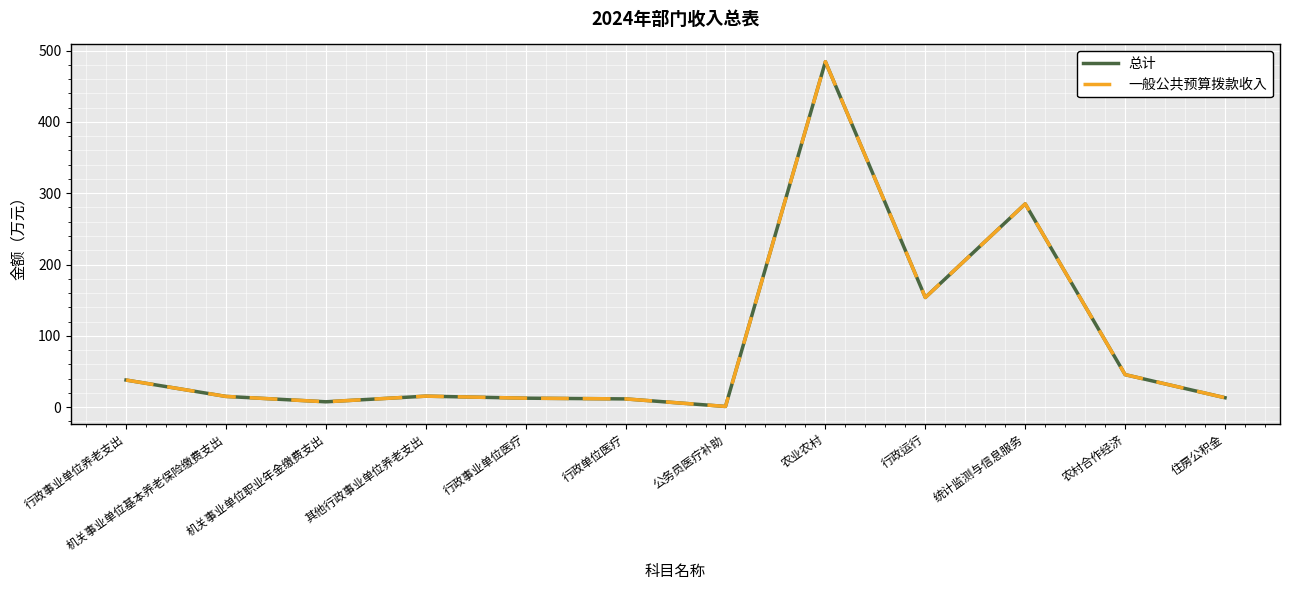

Does the chart display data point markers on the line(s)?

No